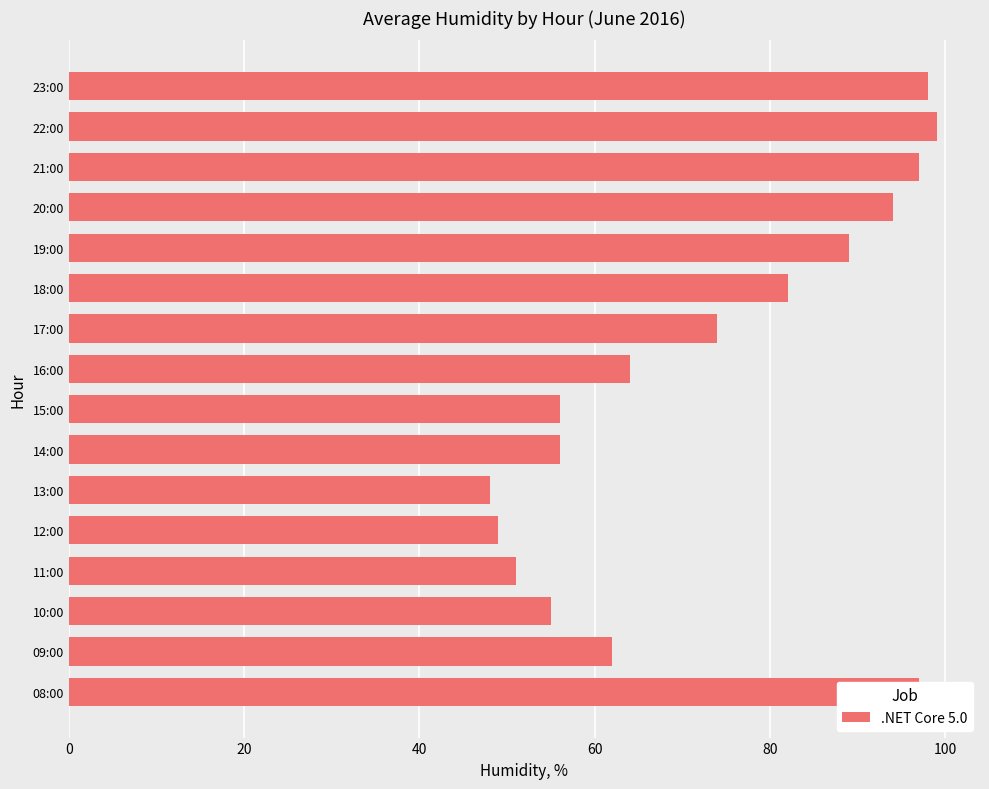

The value at 23:00 is 98. True or false?

True